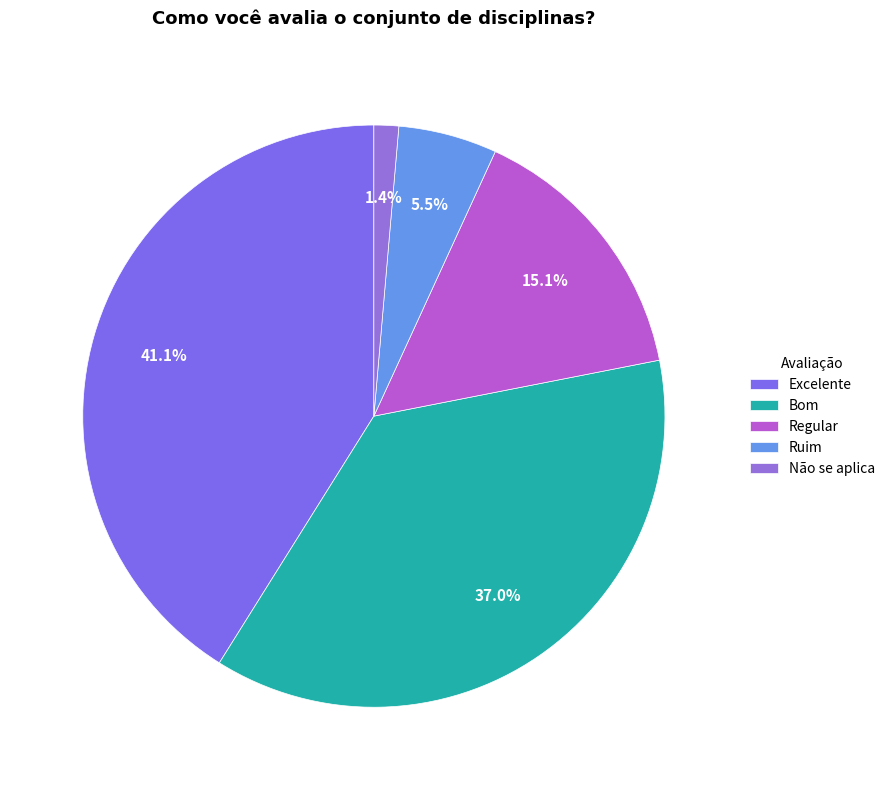

Is there a majority slice in this chart?

No